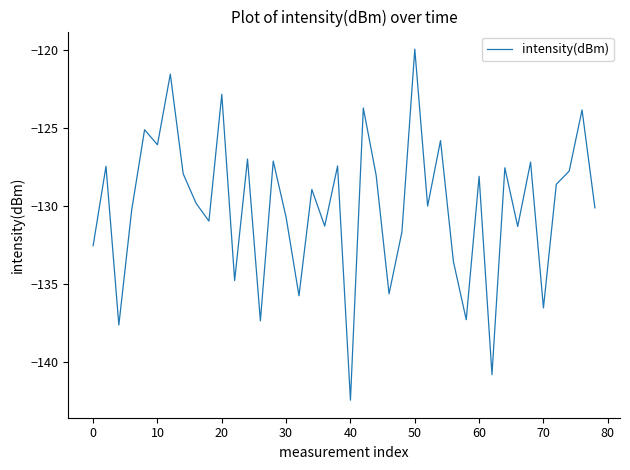

What is the difference between the maximum and minimum values?

22.5